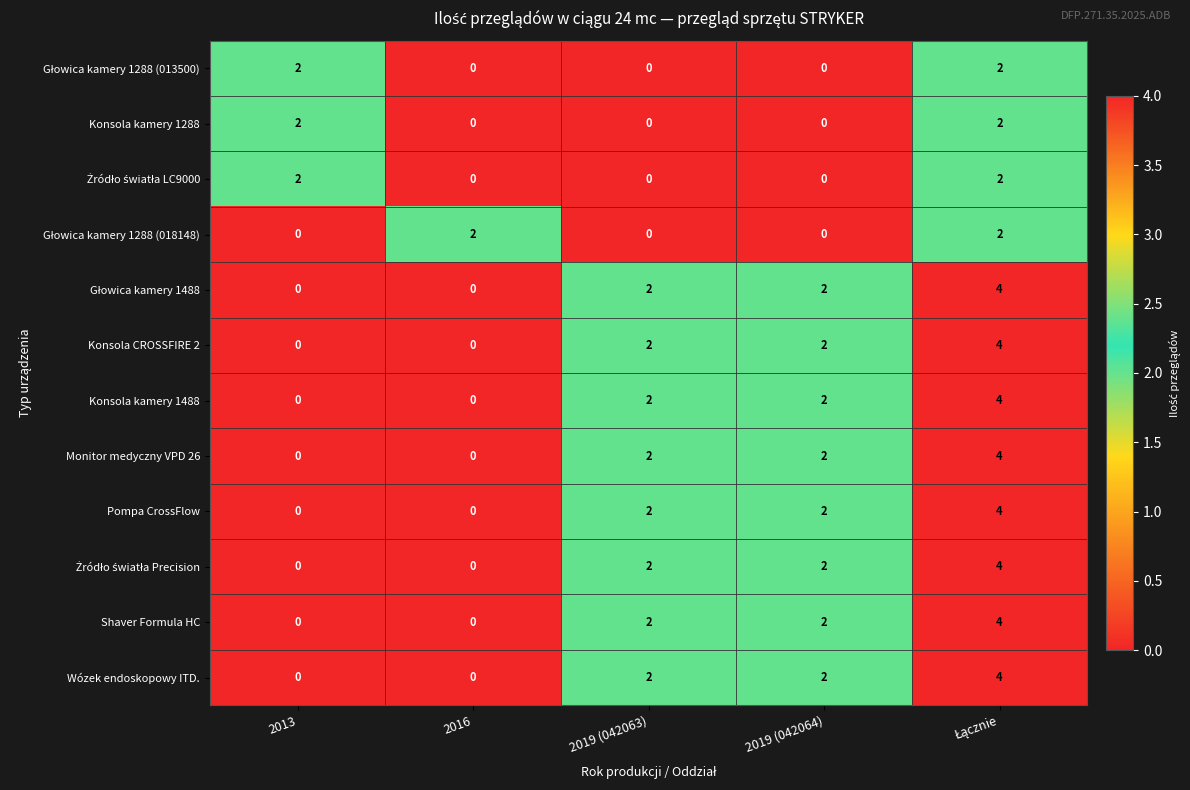

What is the maximum value shown in the chart?

4